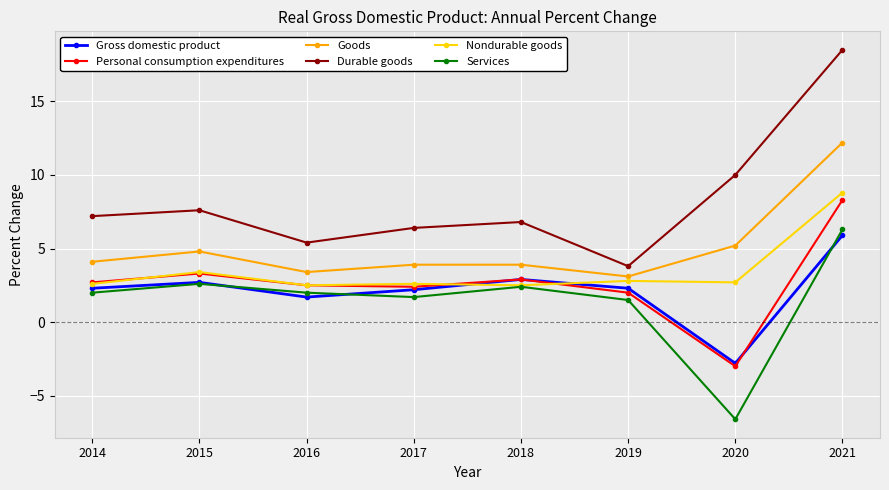

Does the chart display data point markers on the line(s)?

Yes